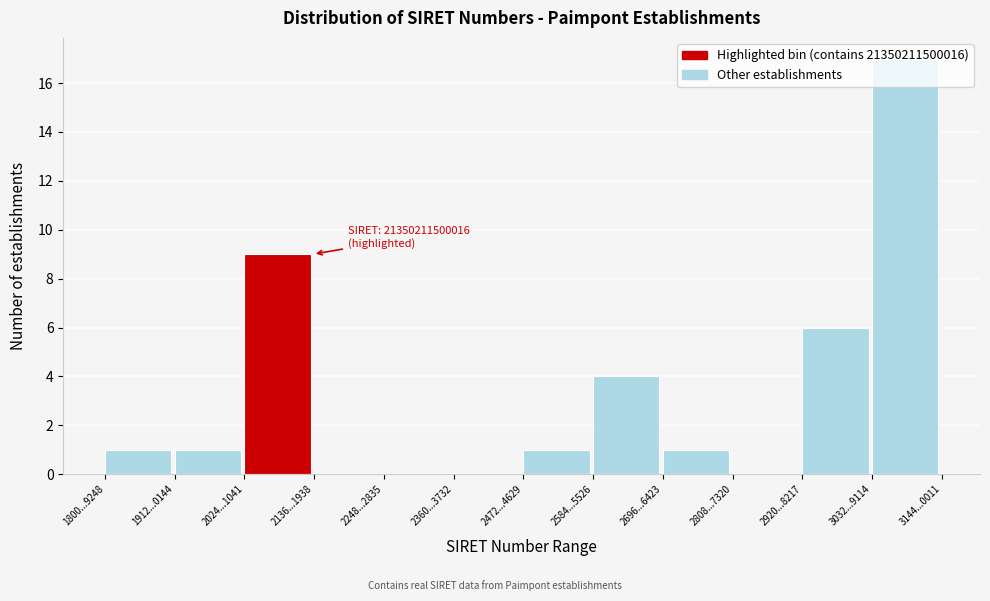

Is it true that the value at 2696...6423 is 1?

True